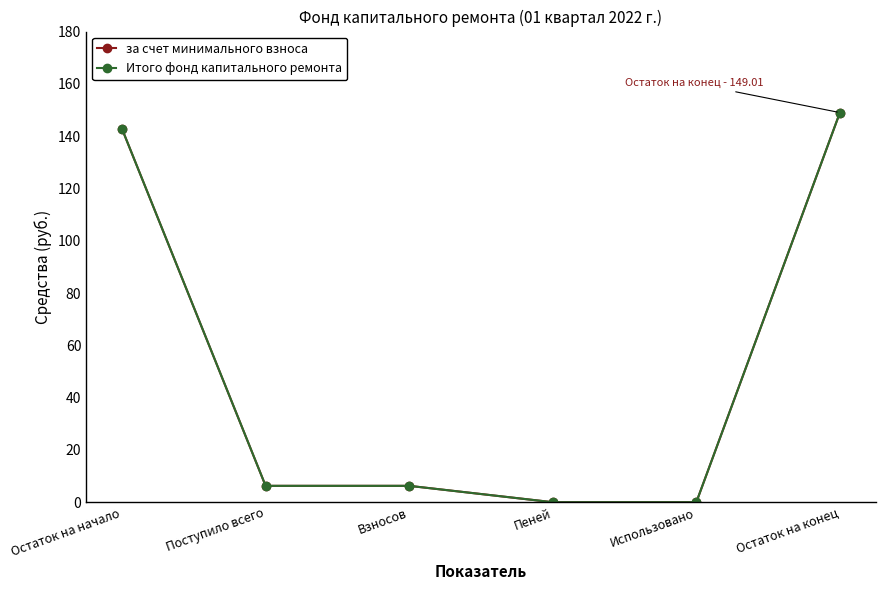

Is this an area chart (filled region under the line)?

No